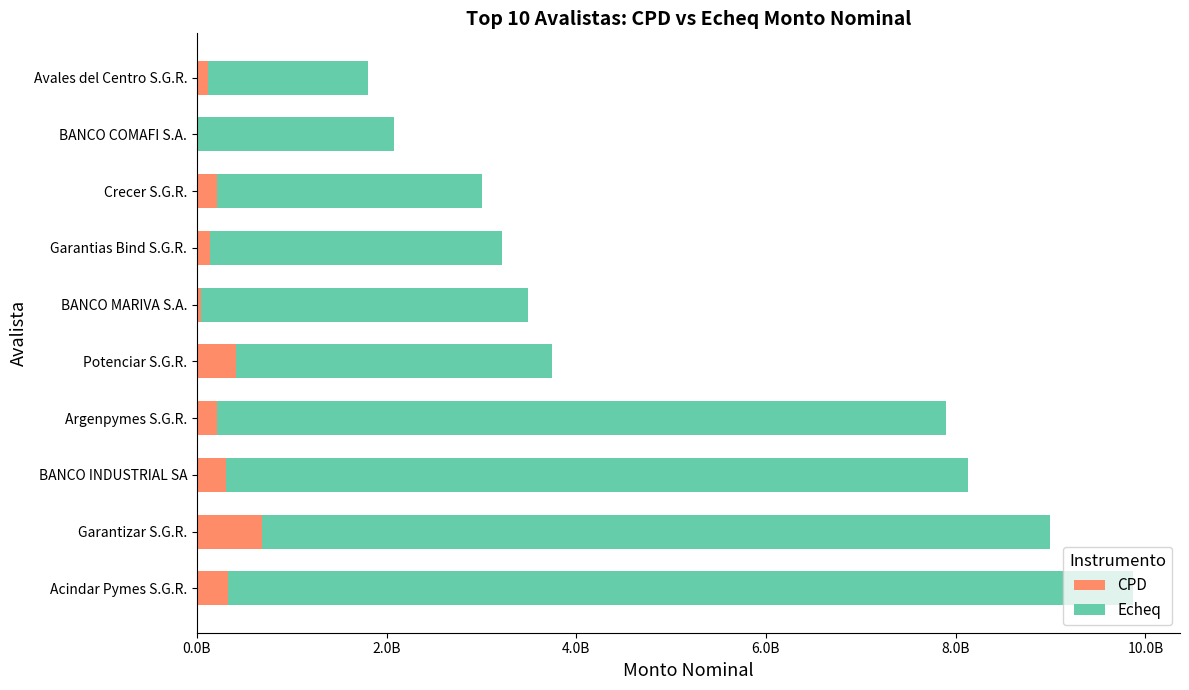

At how many categories does at least one series exceed 7390626494?

4